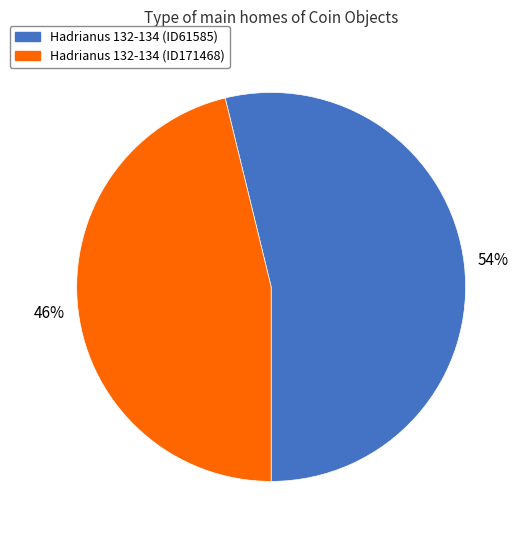

Combined, do Hadrianus 132-134 (ID171468) and Hadrianus 132-134 (ID61585) account for over 50%?

Yes